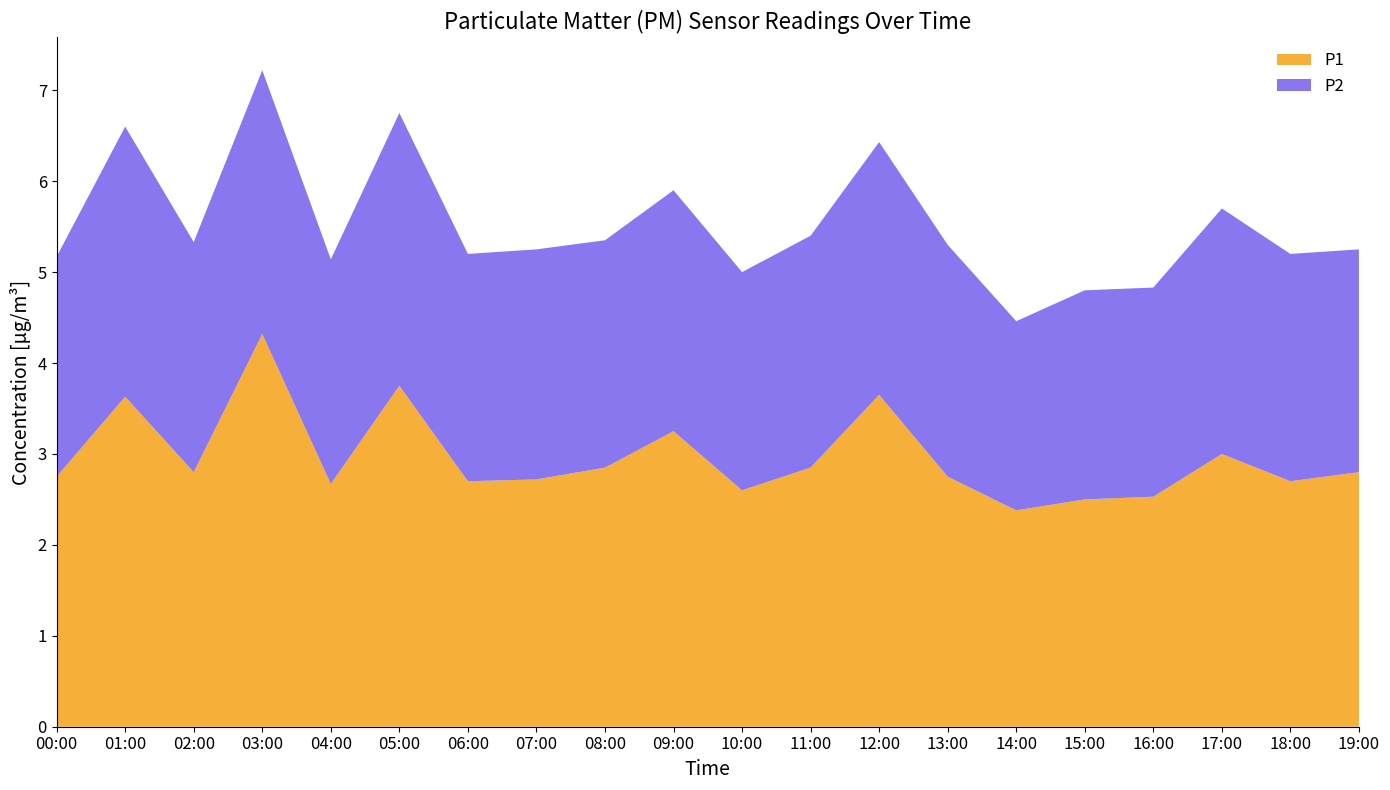

Reading left to right, what are all the values shown in this chart?

P1: 2.8	3.6	2.8	4.3	2.7	3.8	2.7	2.7	2.9	3.2	2.6	2.9	3.6	2.8	2.4	2.5	2.5	3.0	2.7	2.8
P2: 2.4	3.0	2.5	2.9	2.5	3.0	2.5	2.5	2.5	2.6	2.4	2.5	2.8	2.5	2.1	2.3	2.3	2.7	2.5	2.5